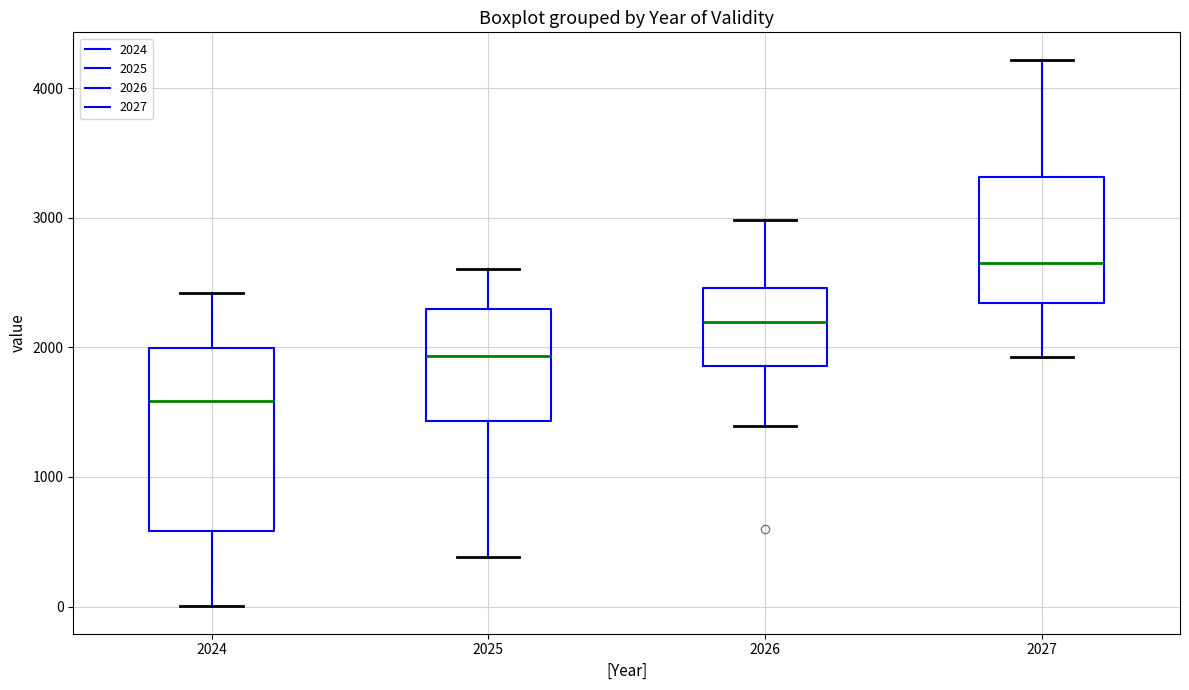

Reading left to right, read every box against the y-axis: the position of its median line, the range the box covers, and the ends of its whiskers. The values are not printed on the chart, so give them approximately, as read against the axis.

2024: median 1600, box 600 to 2000, whiskers 0 to 2400
2025: median 1900, box 1400 to 2300, whiskers 400 to 2600
2026: median 2200, box 1900 to 2500, whiskers 1400 to 3000
2027: median 2700, box 2300 to 3300, whiskers 1900 to 4200